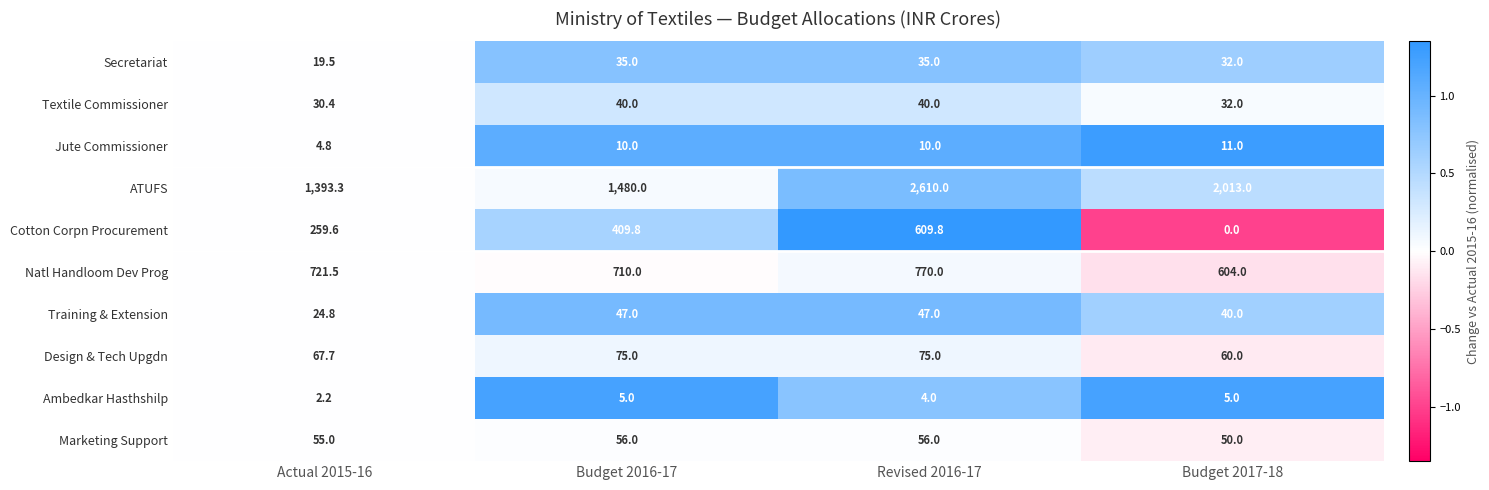

The value of Secretariat at Budget 2016-17 is 14.3. True or false?

False